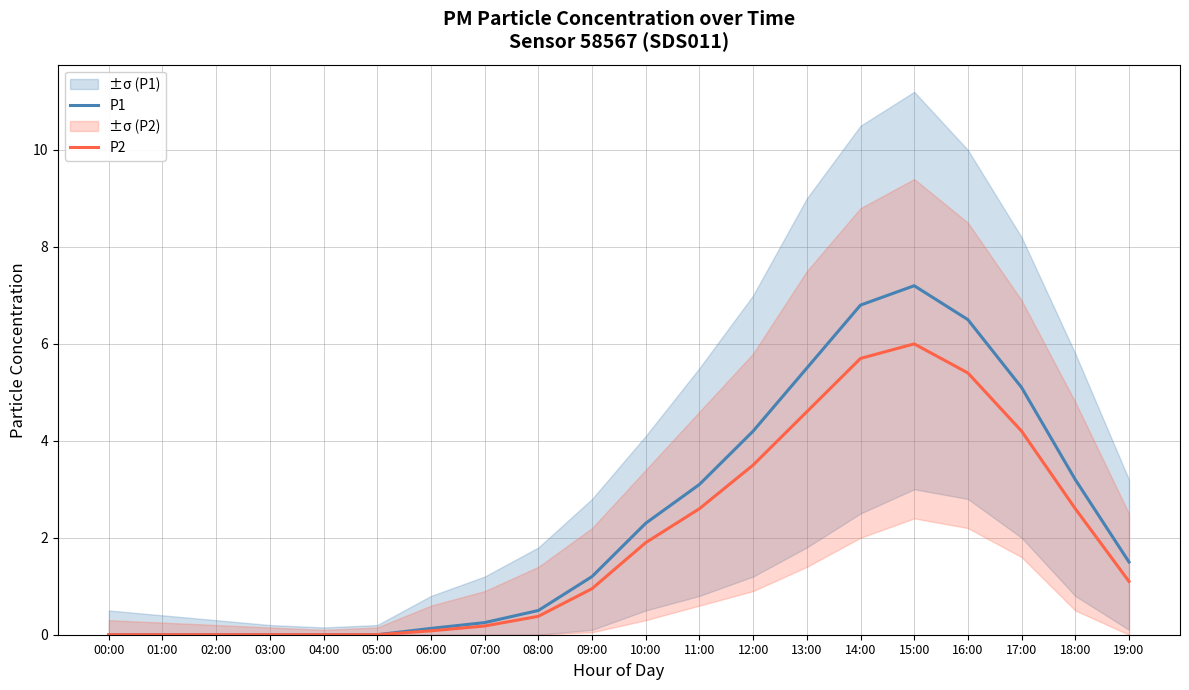

Reading left to right, transcribe all the data shown in this chart.

P1: 00:00=0.0	01:00=0.0	02:00=0.0	03:00=0.0	04:00=0.0	05:00=0.0	06:00=0.1	07:00=0.2	08:00=0.5	09:00=1.2	10:00=2.3	11:00=3.1	12:00=4.2	13:00=5.5	14:00=6.8	15:00=7.2	16:00=6.5	17:00=5.1	18:00=3.2	19:00=1.5
P2: 00:00=0.0	01:00=0.0	02:00=0.0	03:00=0.0	04:00=0.0	05:00=0.0	06:00=0.1	07:00=0.2	08:00=0.4	09:00=0.9	10:00=1.9	11:00=2.6	12:00=3.5	13:00=4.6	14:00=5.7	15:00=6.0	16:00=5.4	17:00=4.2	18:00=2.6	19:00=1.1